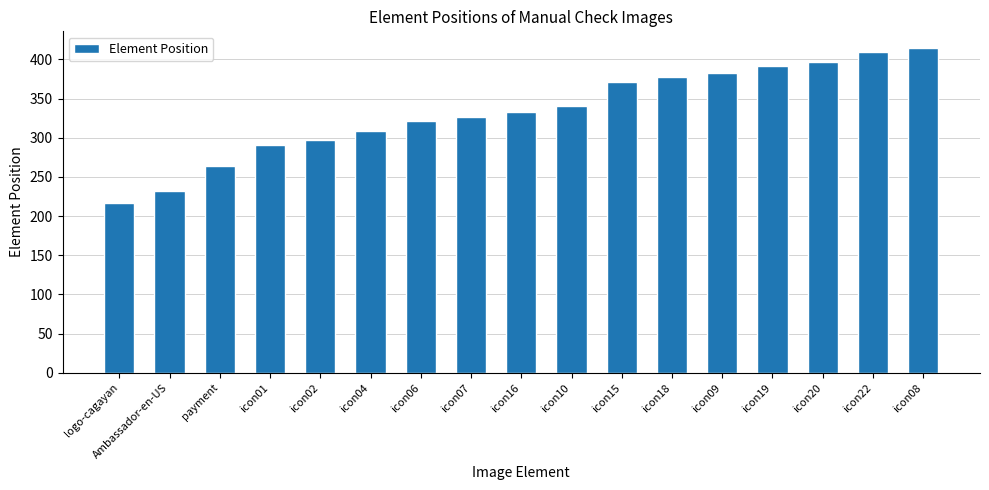

Read the value at icon06.

321